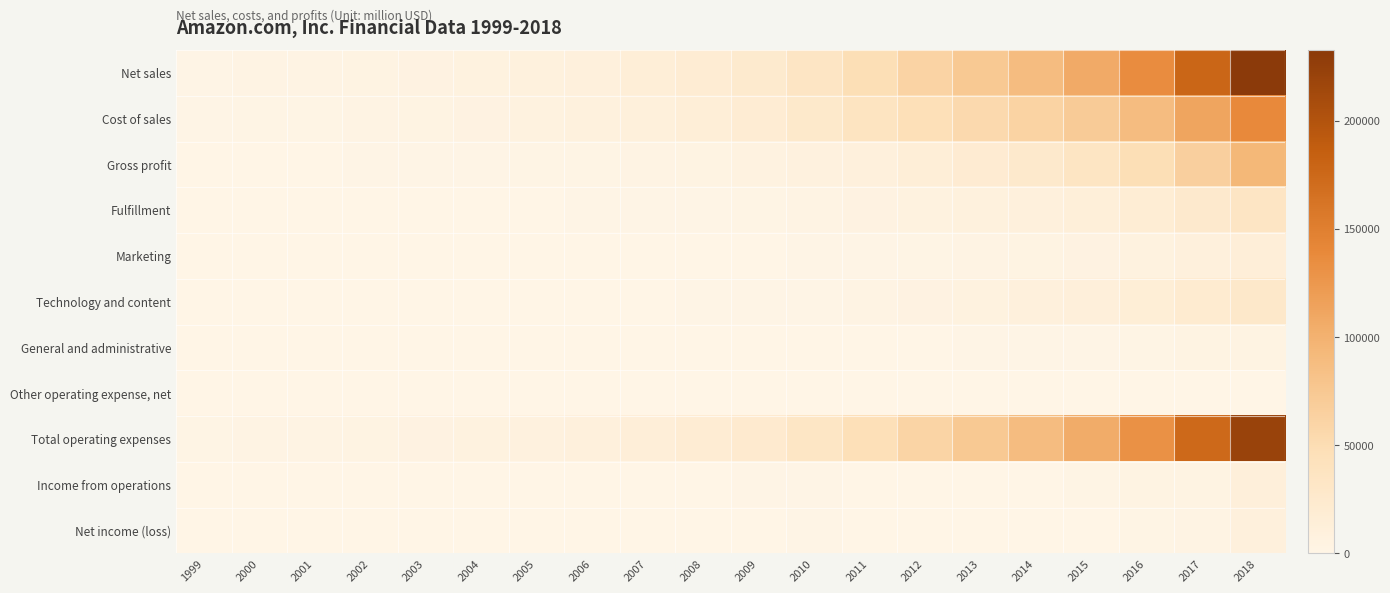

At how many categories does at least one series exceed 193034?

1